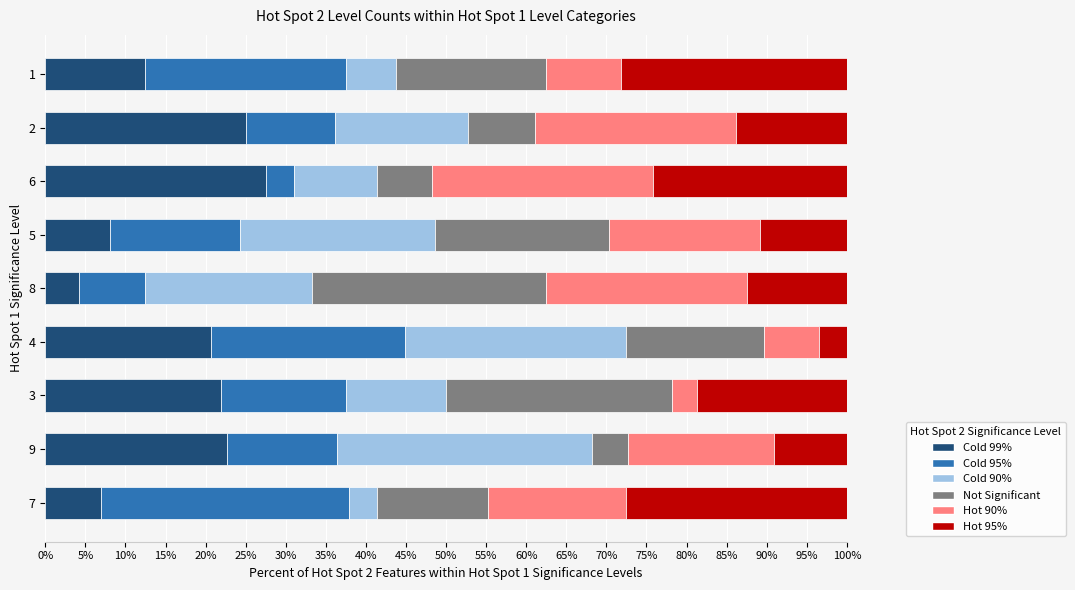

What is the sum of all Cold 99% values?

149.5